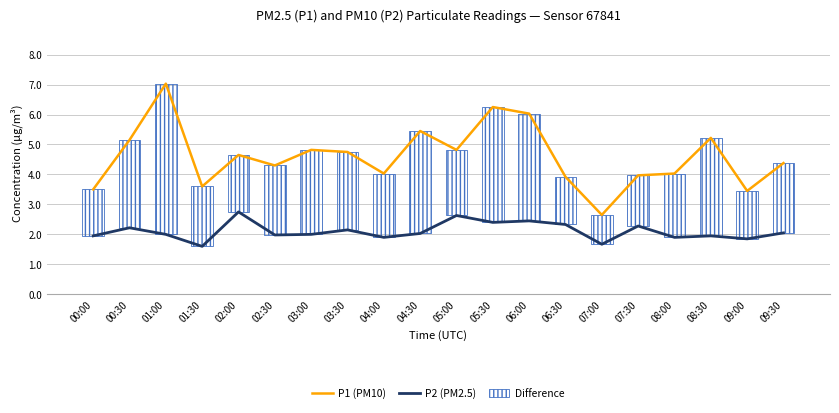

Read the P1 (PM10) value at 01:30.

3.6